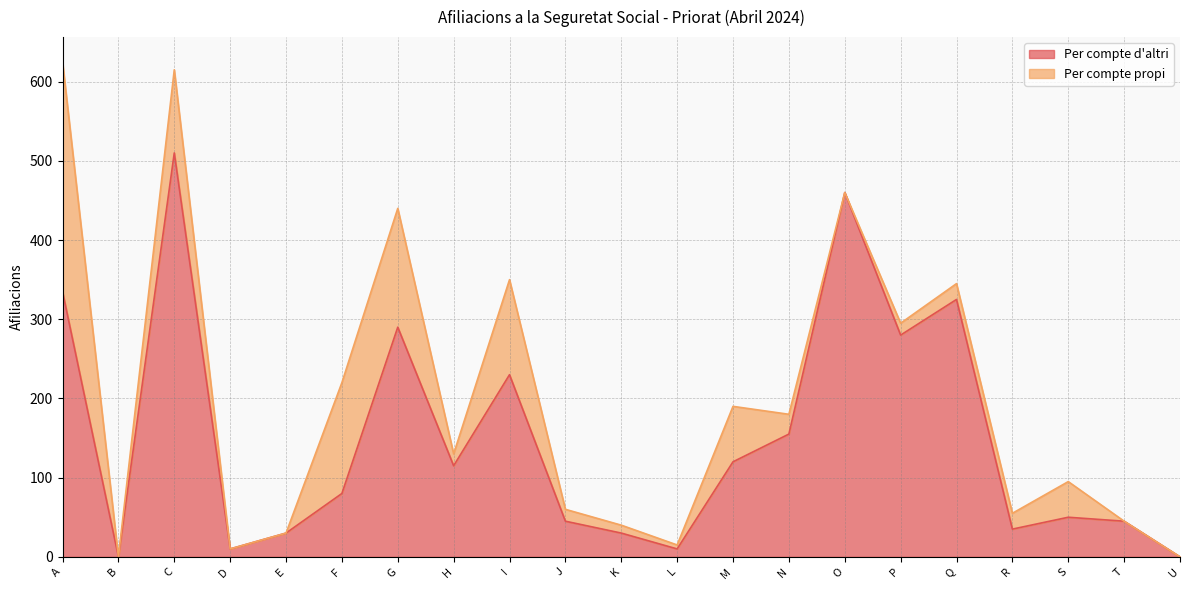

What is the difference between the maximum and minimum values?

510